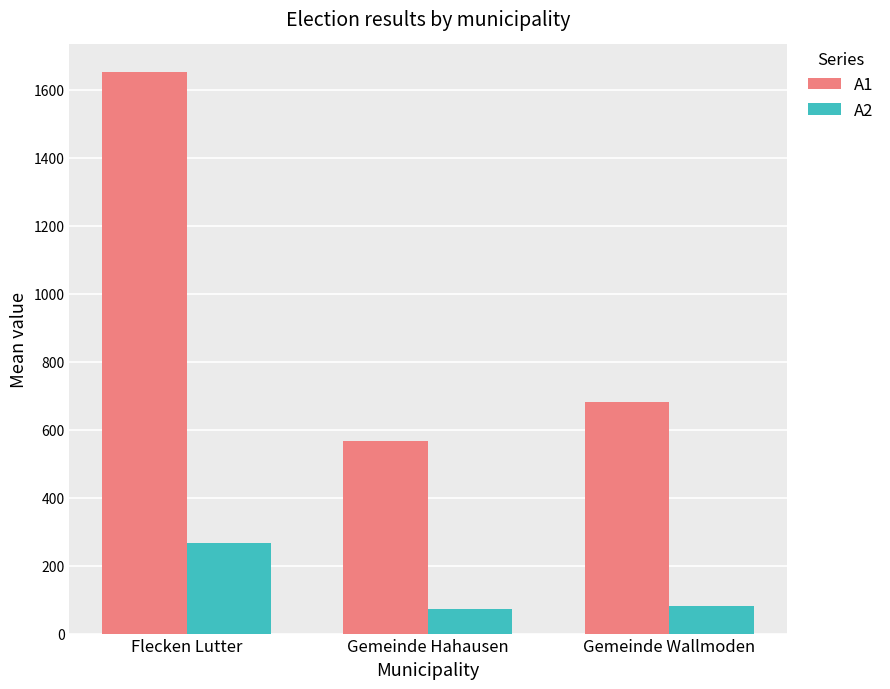

What is the lowest value of the A2 series?

72